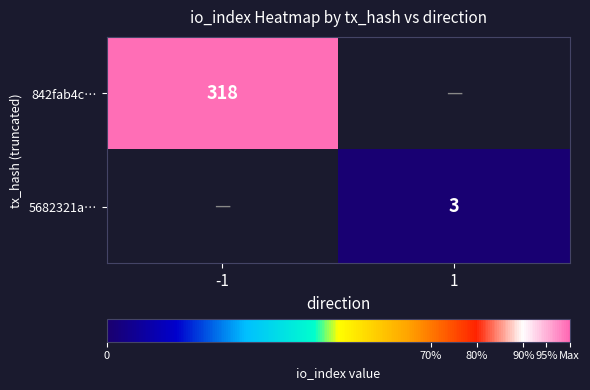

True or false: 842fab4c… has a value of 169 at -1.

False